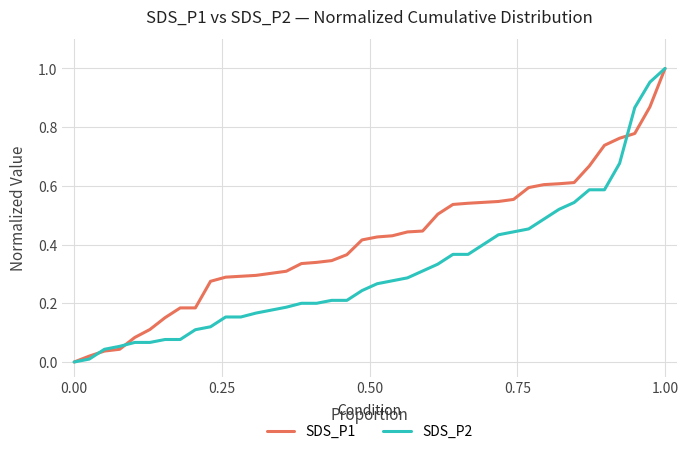

List the series in order of their overall mean, lowest first.

SDS_P2, SDS_P1